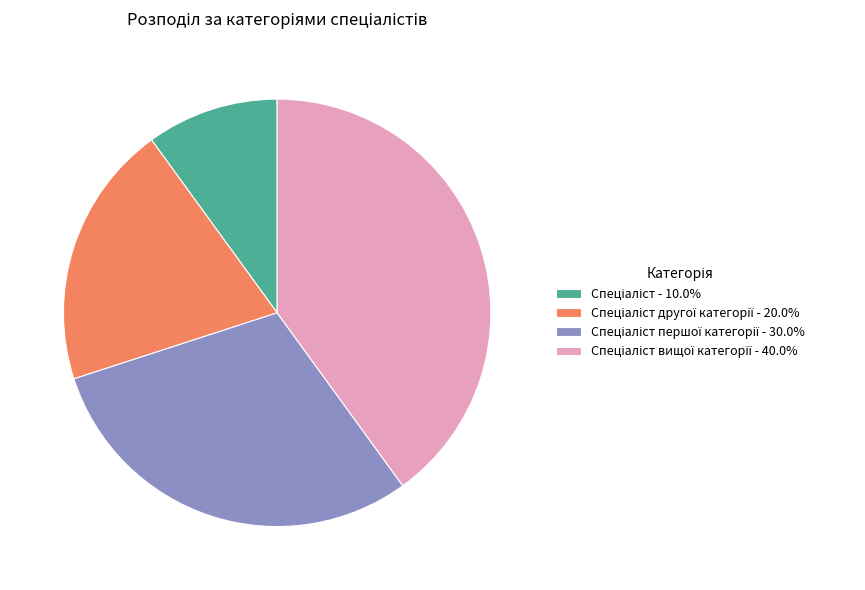

Does any single category account for the majority?

No